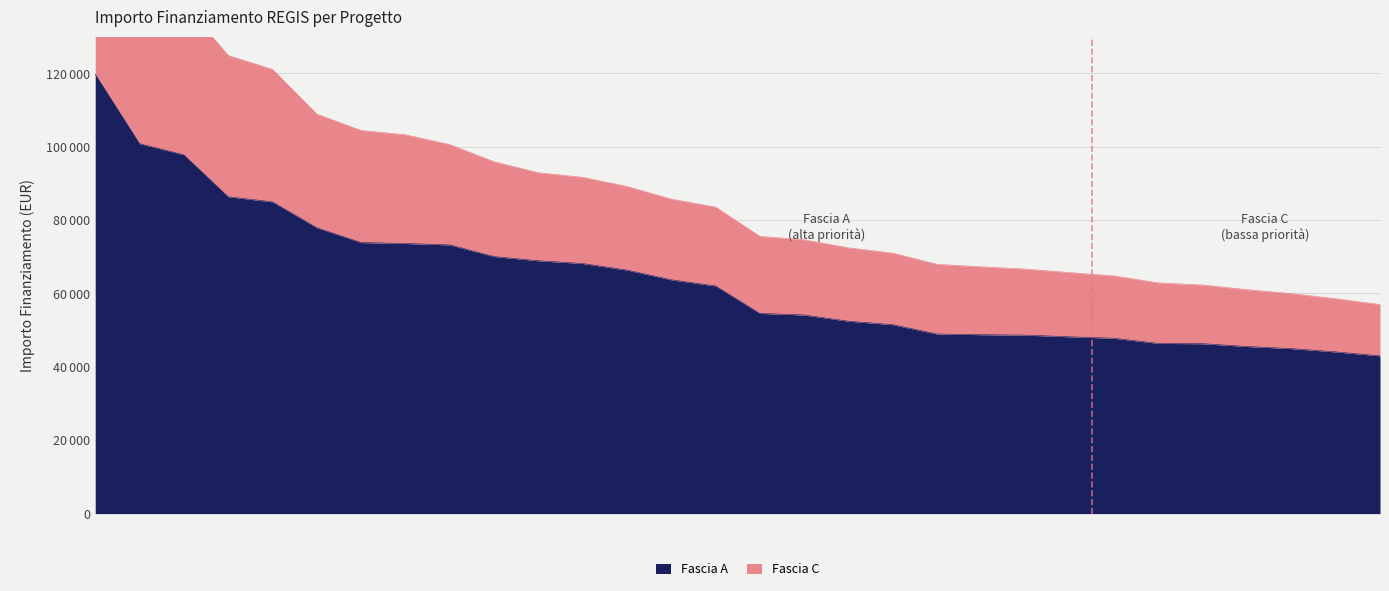

Which has a higher value, 29 or 27?

27